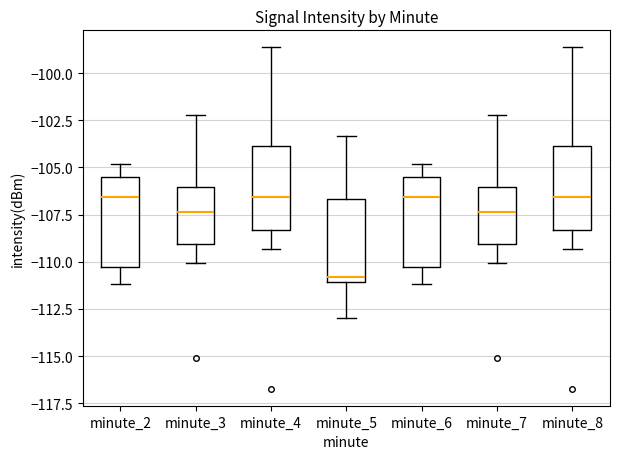

Which box has the lowest median line?

minute_5